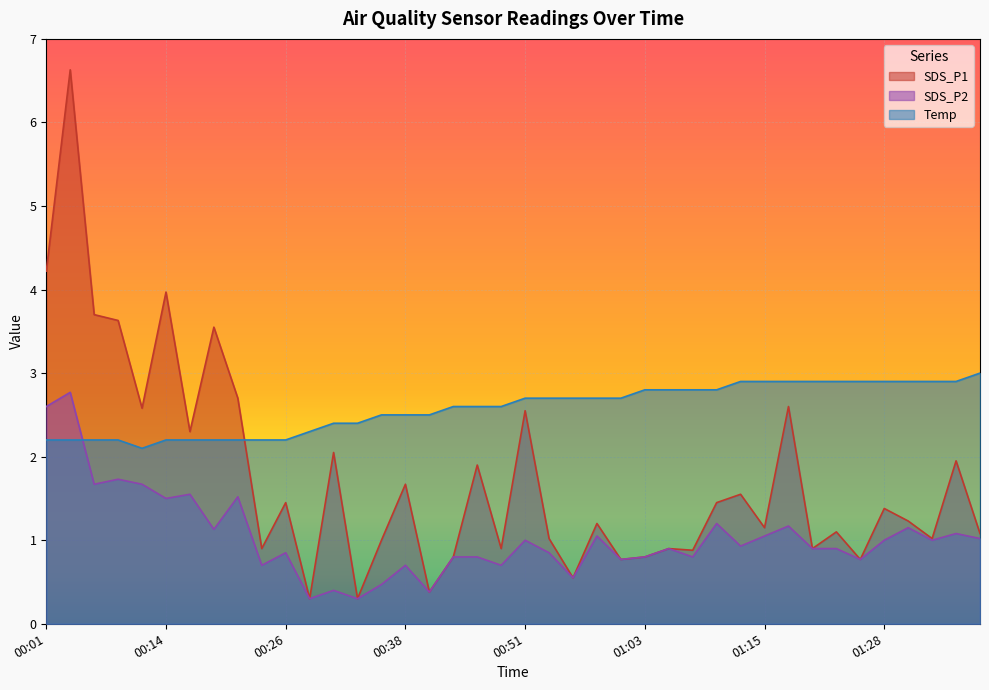

Where is the first local minimum for Temp?

00:11